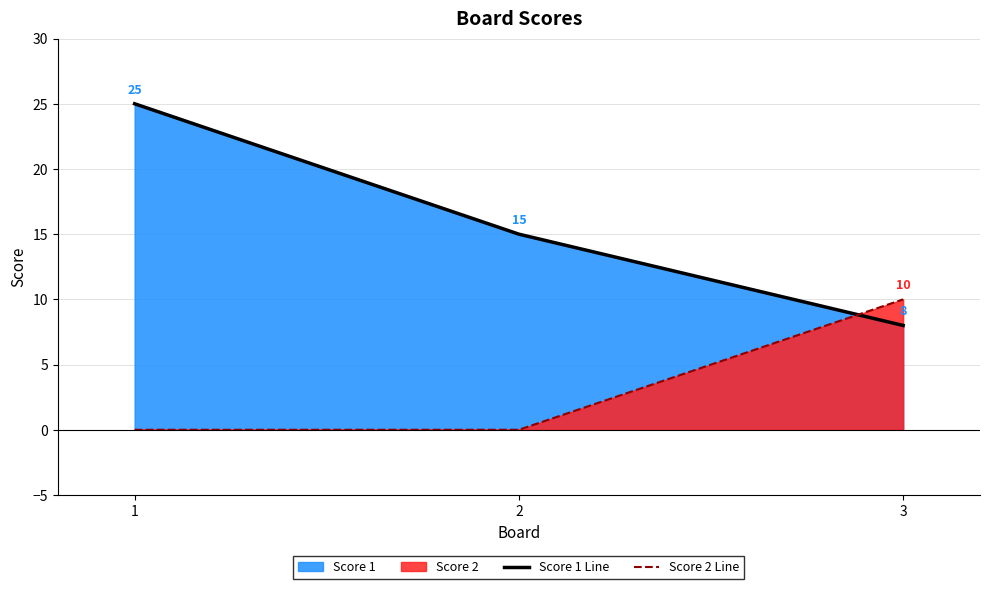

At how many categories does at least one series exceed 6?

3